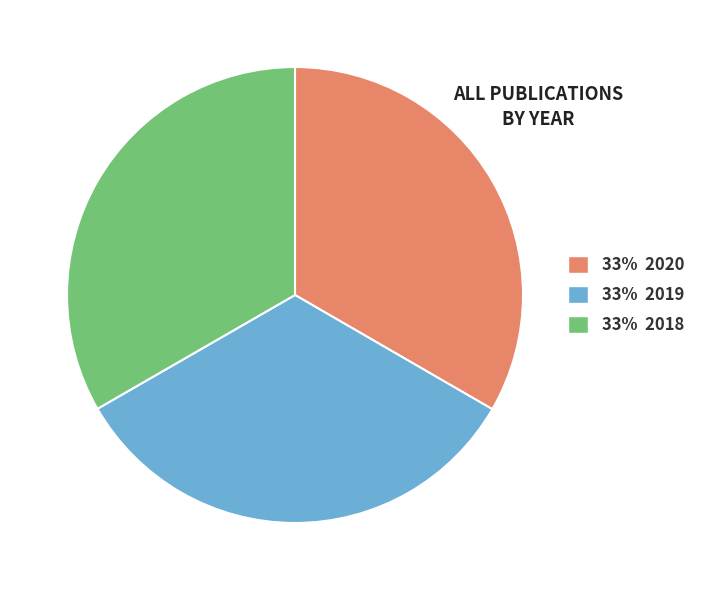

Is there any slice that represents more than half of the pie?

No